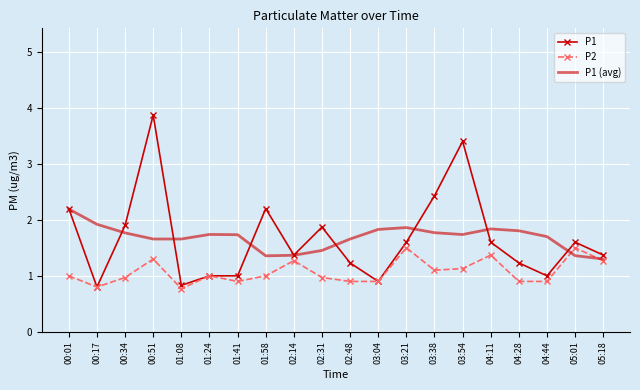

At which label does P1 reach its peak?

00:51